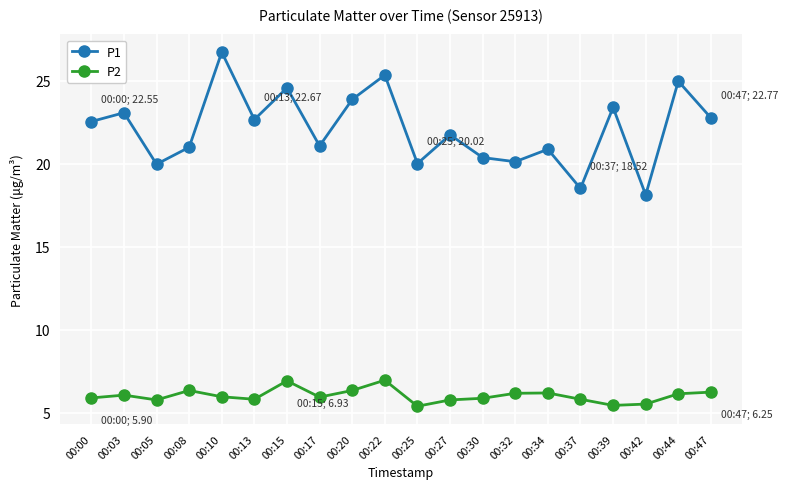

Count the number of data series in this chart.

2